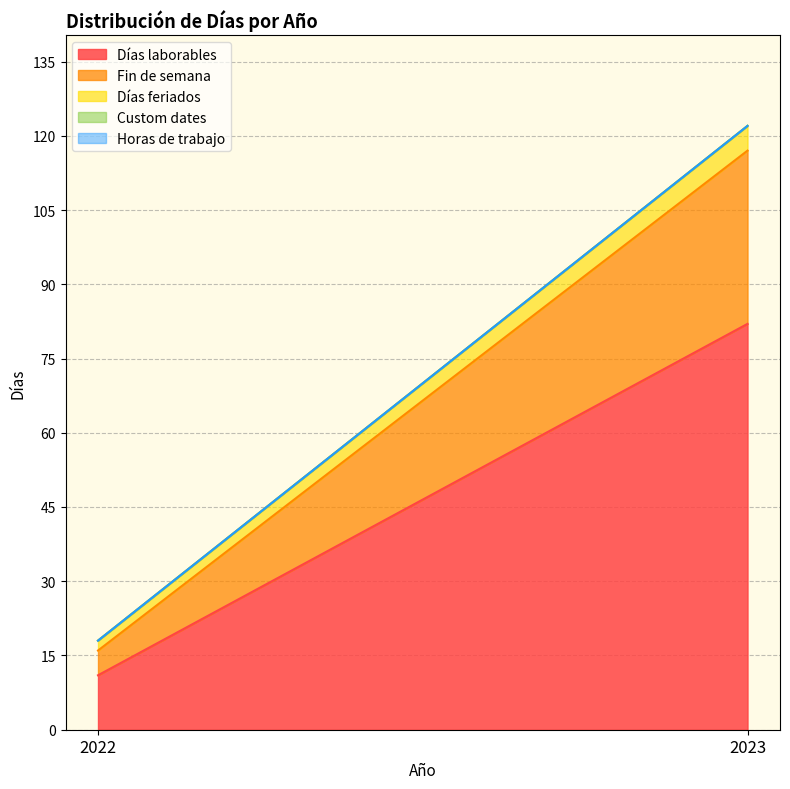

What is the difference between the highest and lowest values at 2023?

82